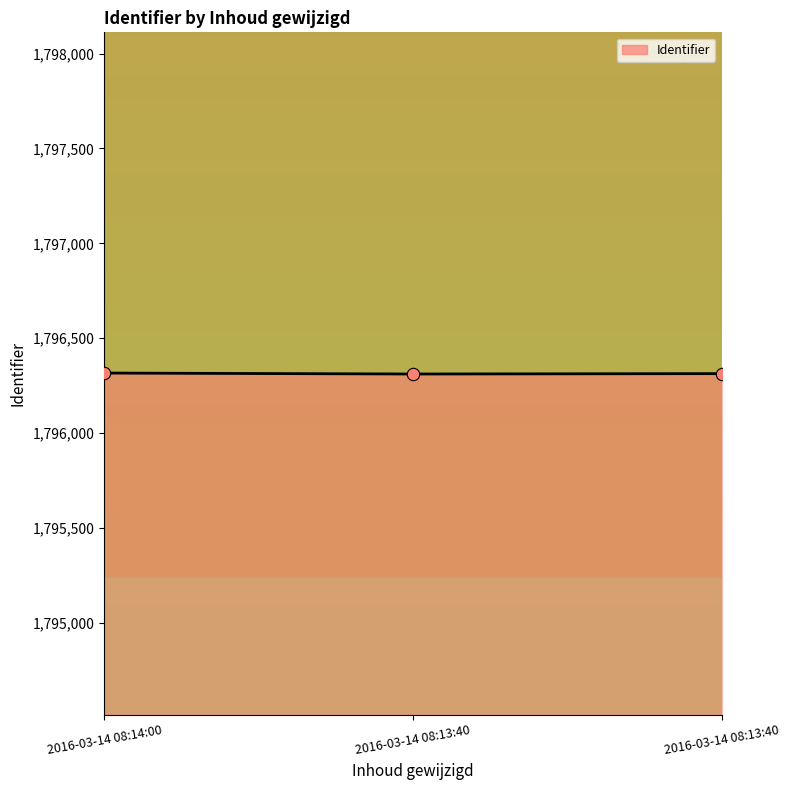

What is the change in value from 2016-03-14 08:14:00 to 2016-03-14 08:13:40?

-3